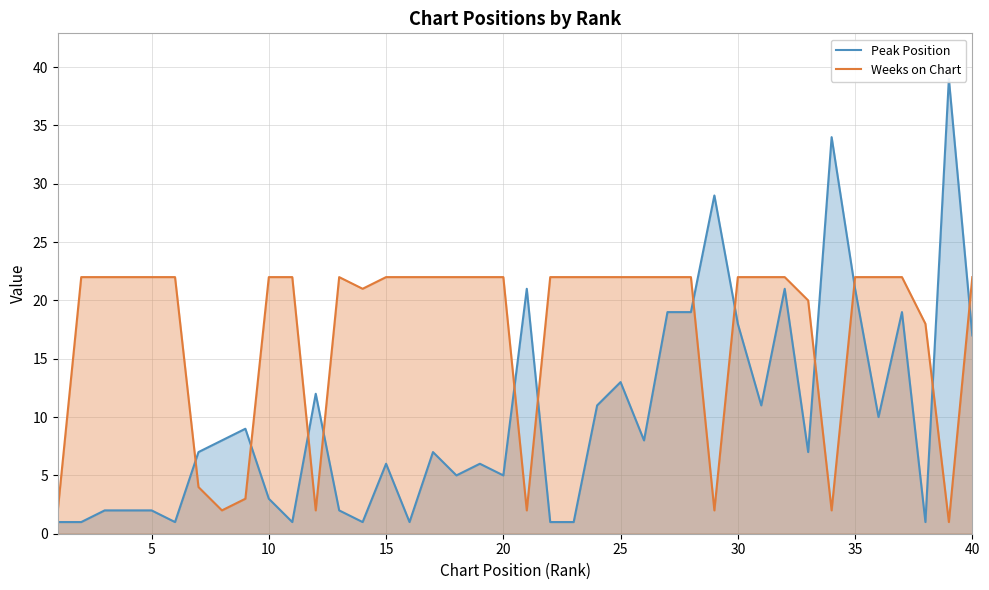

Reading right to left, extract all data points from this chart.

Peak Position: 17	39	1	19	10	21	34	7	21	11	18	29	19	19	8	13	11	1	1	21	5	6	5	7	1	6	1	2	12	1	3	9	8	7	1	2	2	2	1	1
Weeks on Chart: 22	1	18	22	22	22	2	20	22	22	22	2	22	22	22	22	22	22	22	2	22	22	22	22	22	22	21	22	2	22	22	3	2	4	22	22	22	22	22	2